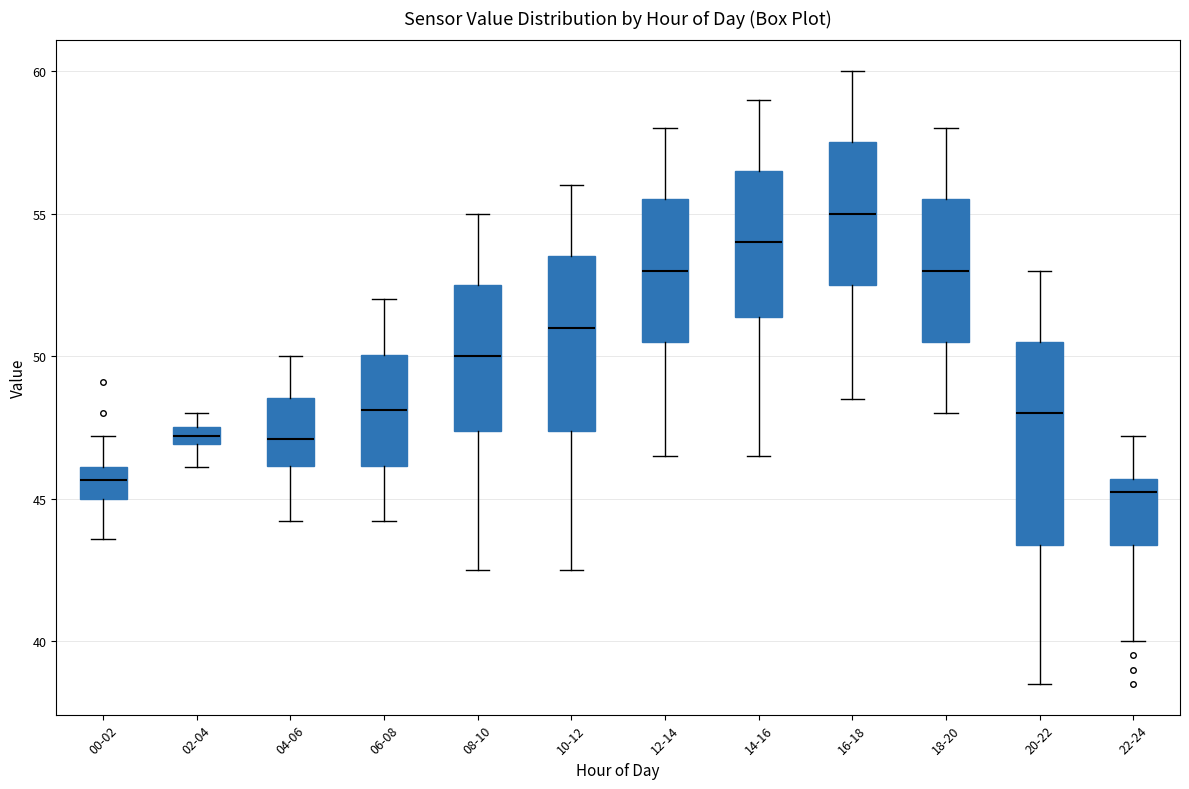

Where does the median line of the box for 04-06 sit on the y-axis? The values are not printed on the chart, so give them approximately, as read against the axis.

47.0